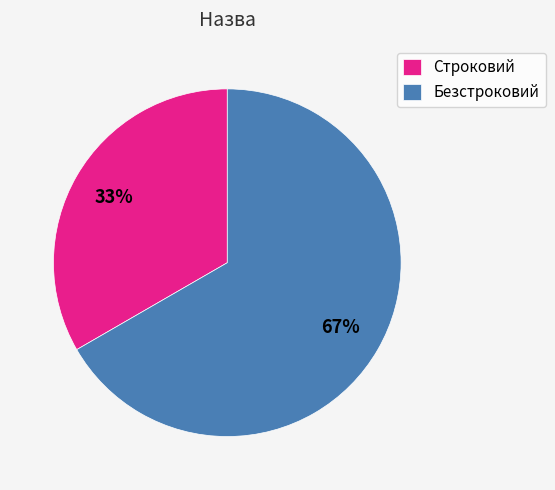

How many slices are in this pie chart?

2